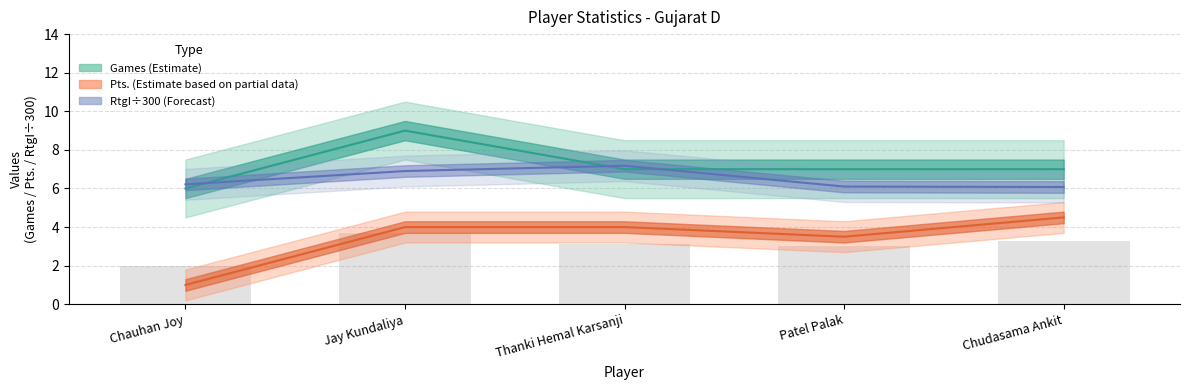

Rank the series by their maximum value, from lowest to highest.

Pts., RtgI, Games